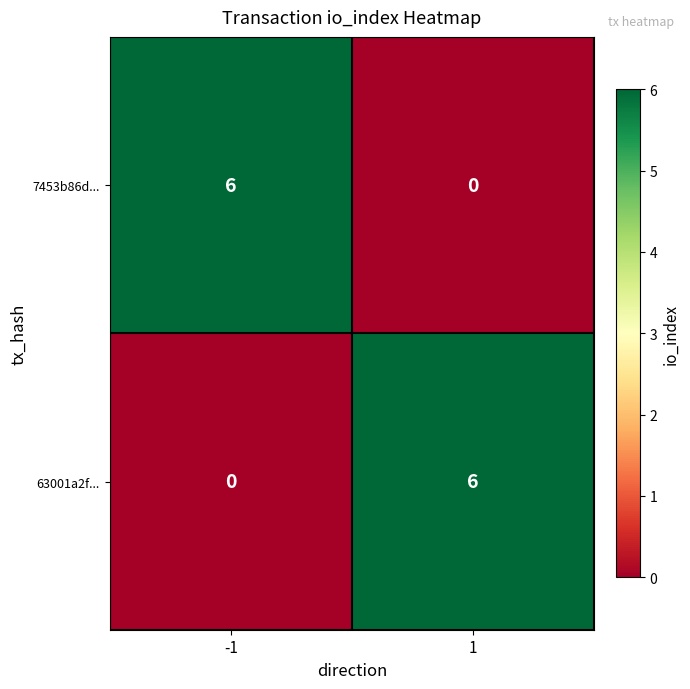

What is the difference between the maximum and minimum values in the 63001a2f... series?

6